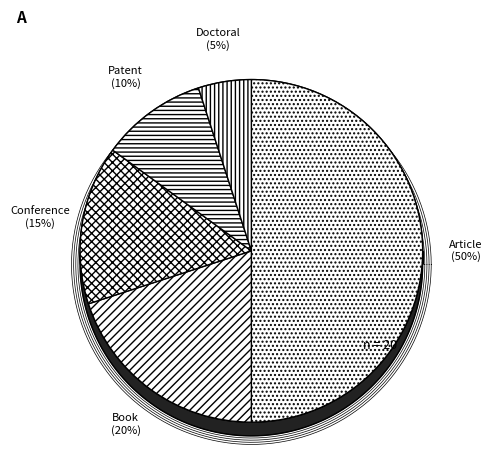

To the nearest percent, what percentage of the pie is Conference Proceeding?

15%